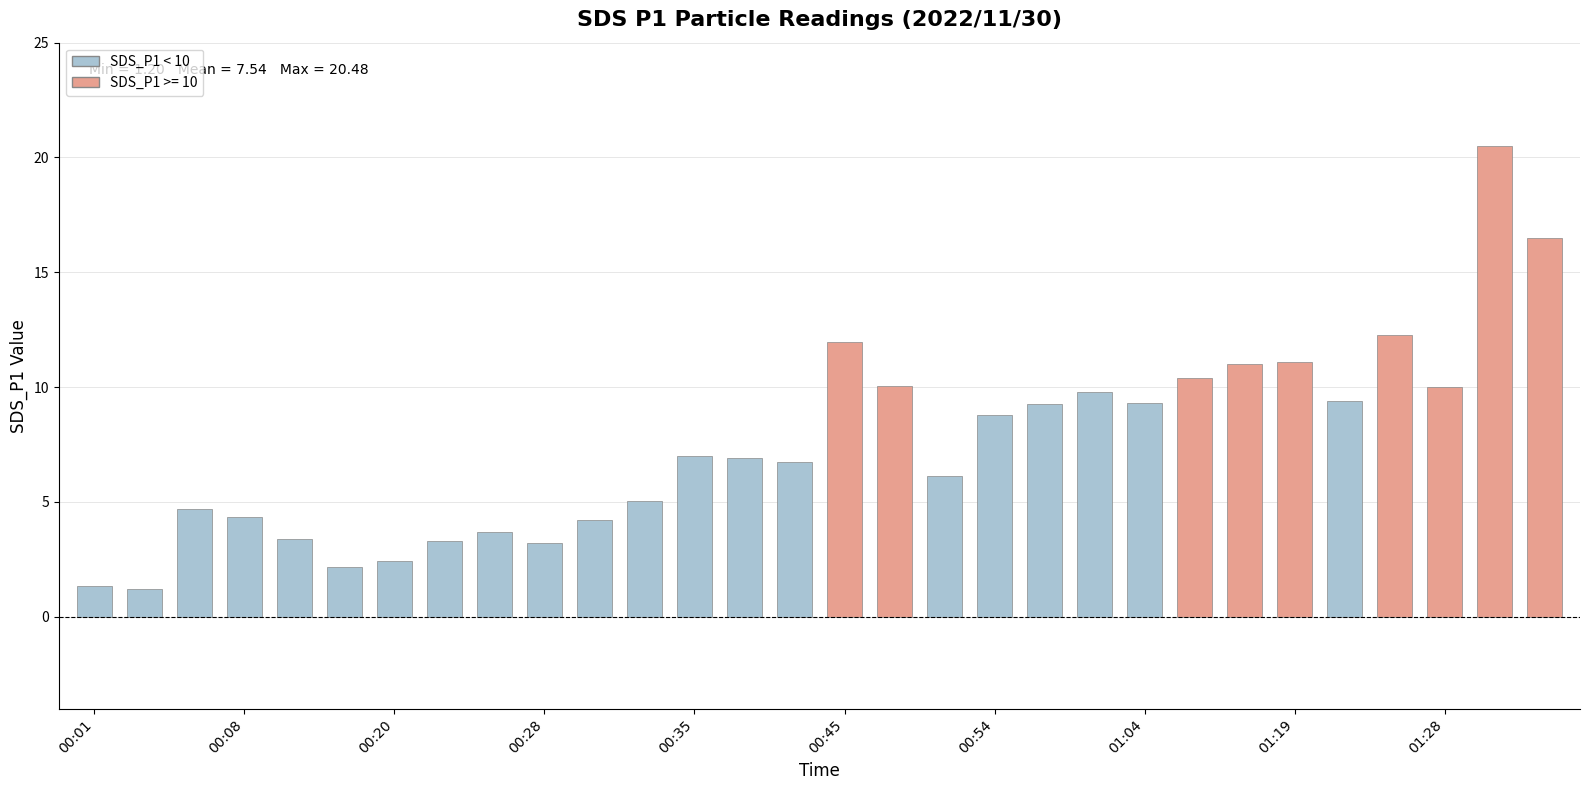

What is the greatest value displayed?

20.5